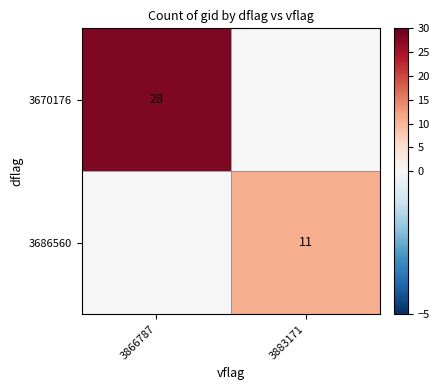

What is the total value across all series at 3866787?

28